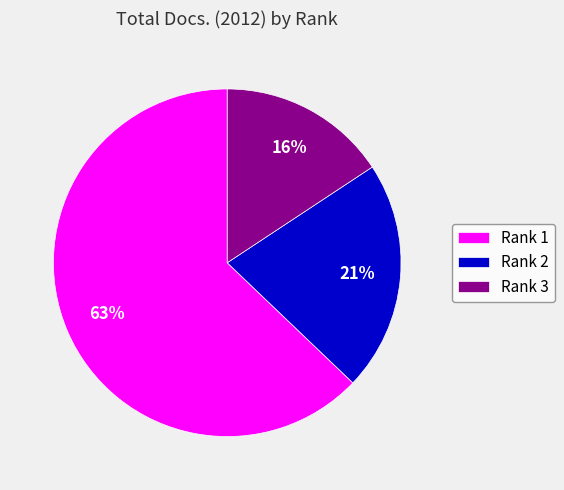

What is the largest slice in the pie chart?

Rank 1